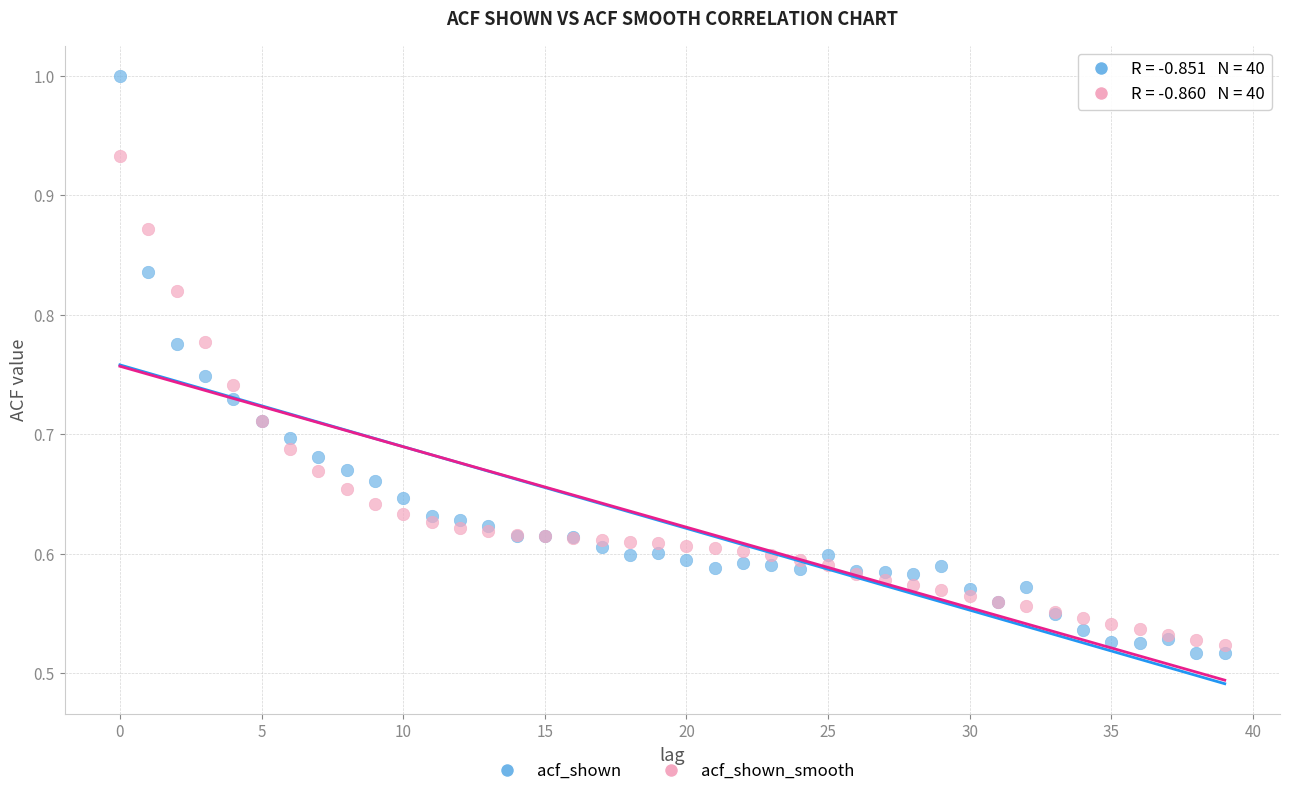

Which series has the largest Y range (max minus min)?

acf_shown